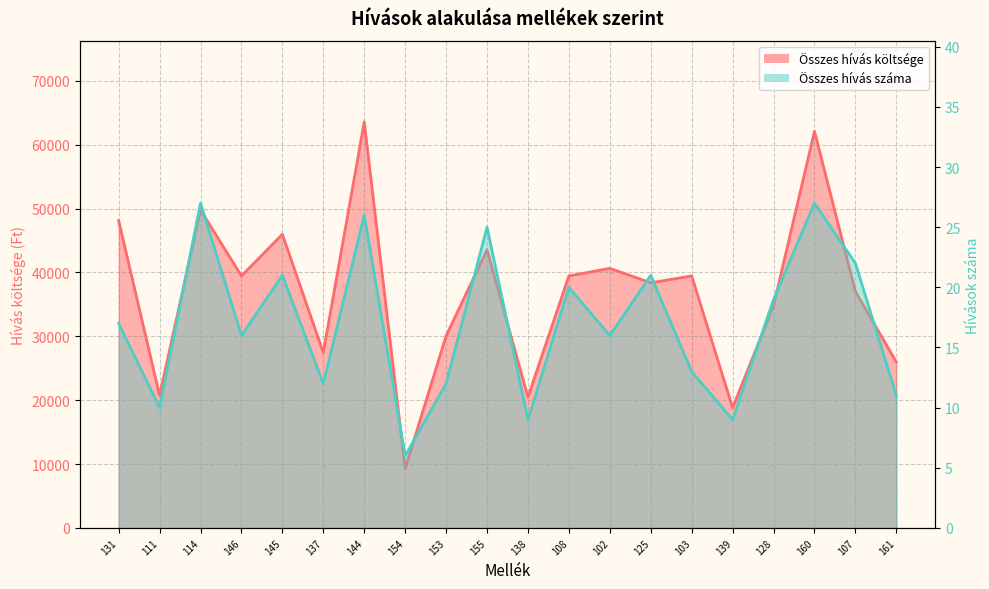

At 128, list the series in order from smallest to largest.

Összes hívás száma, Összes hívás költsége